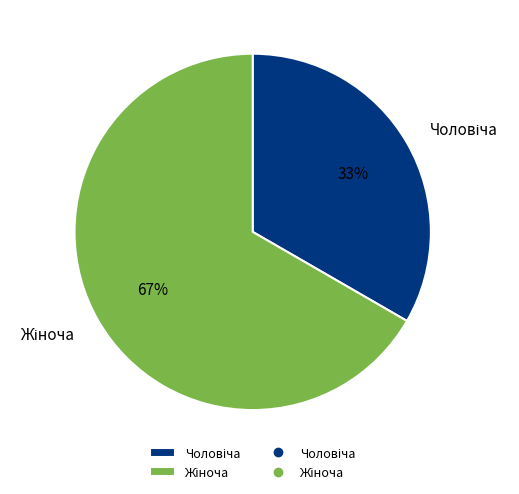

Does any single category account for the majority?

Yes